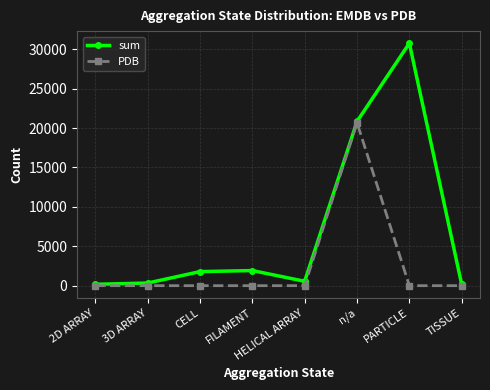

What is the total value across all series at FILAMENT?

1916